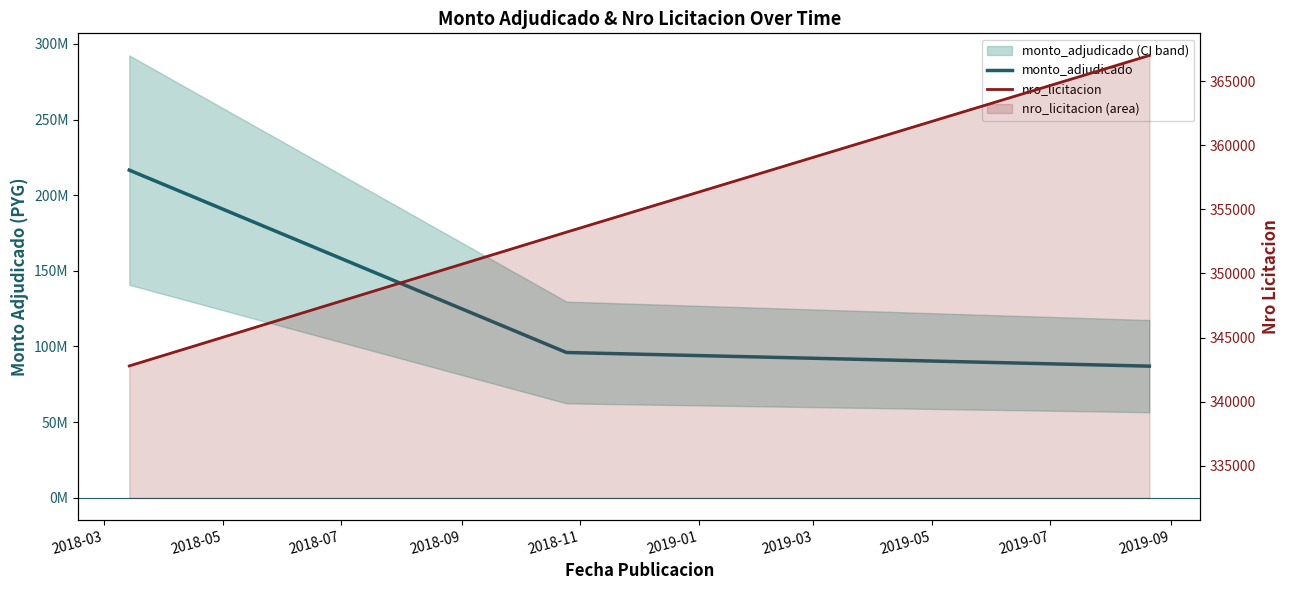

How many distinct data groups are displayed?

2